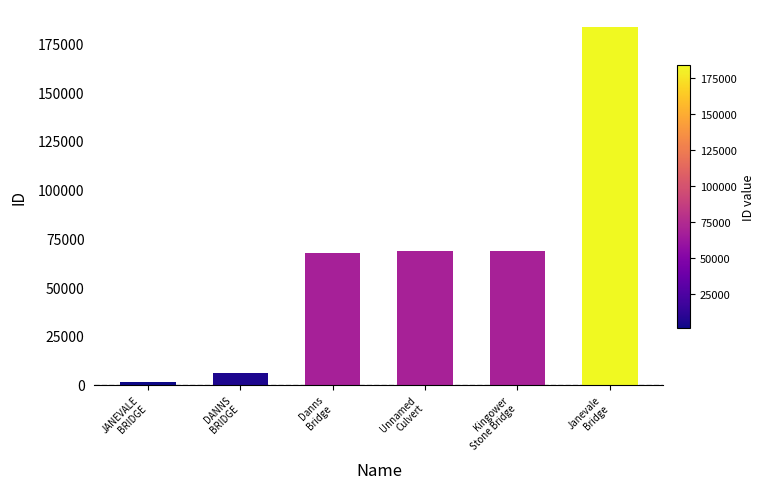

Which label corresponds to the largest value in the chart?

Janevale
Bridge